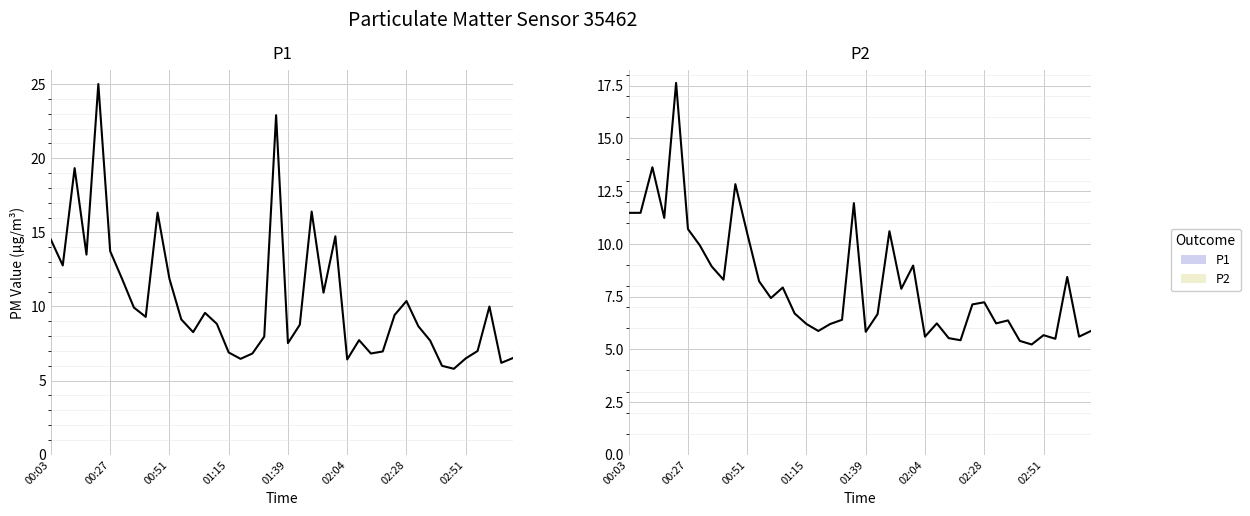

How many lines are shown in the chart?

2